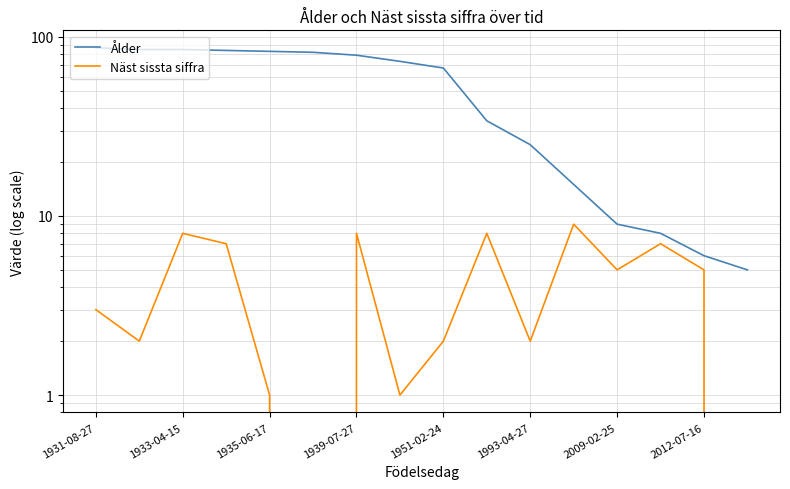

What is the sum of all Näst sissta siffra values?

68